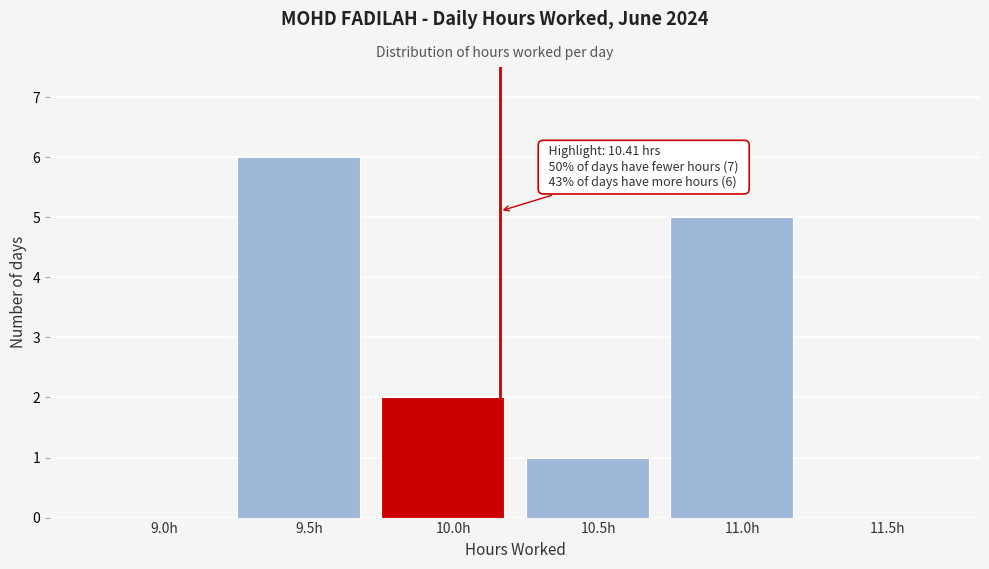

Reading right to left, transcribe all the data shown in this chart.

11.5h=0	11.0h=5	10.5h=1	10.0h=2	9.5h=6	9.0h=0